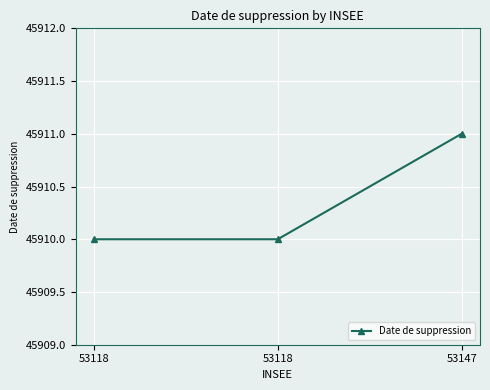

True or false: the data shows 79888 at 53118.

False